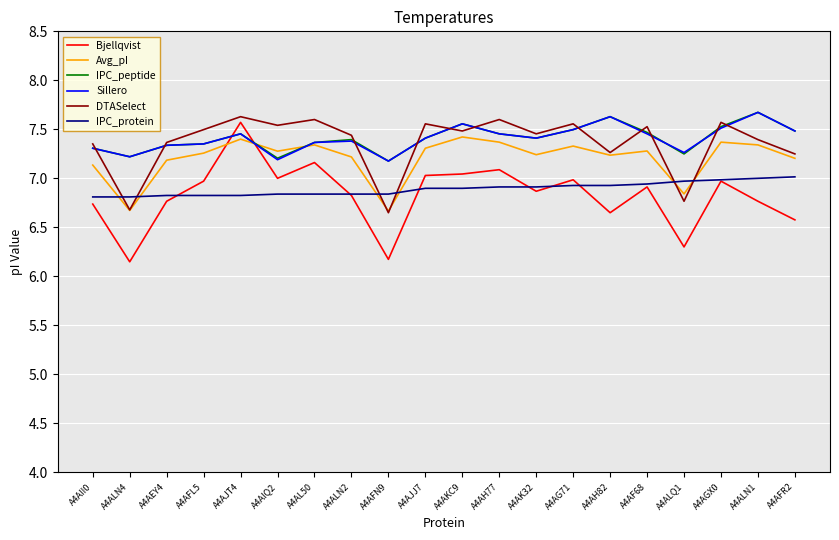

What are all the series names shown in the legend?

Bjellqvist, Avg_pI, IPC_peptide, Sillero, DTASelect, IPC_protein